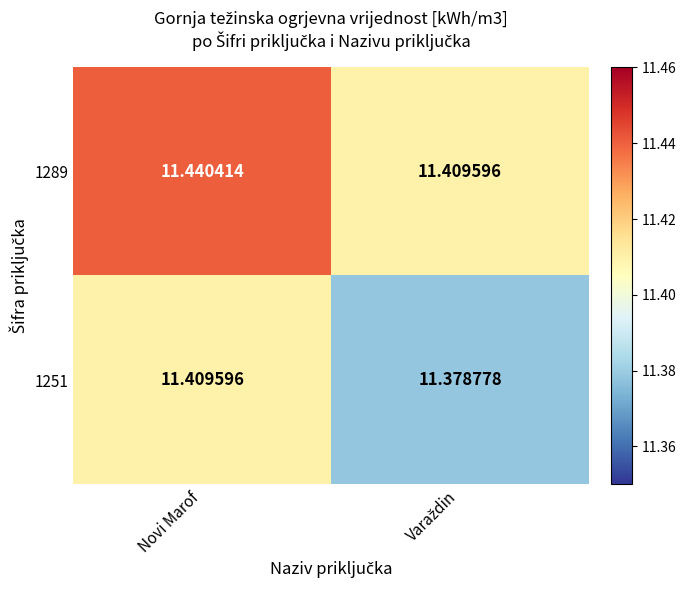

At which category is the sum across all series the highest?

Novi Marof